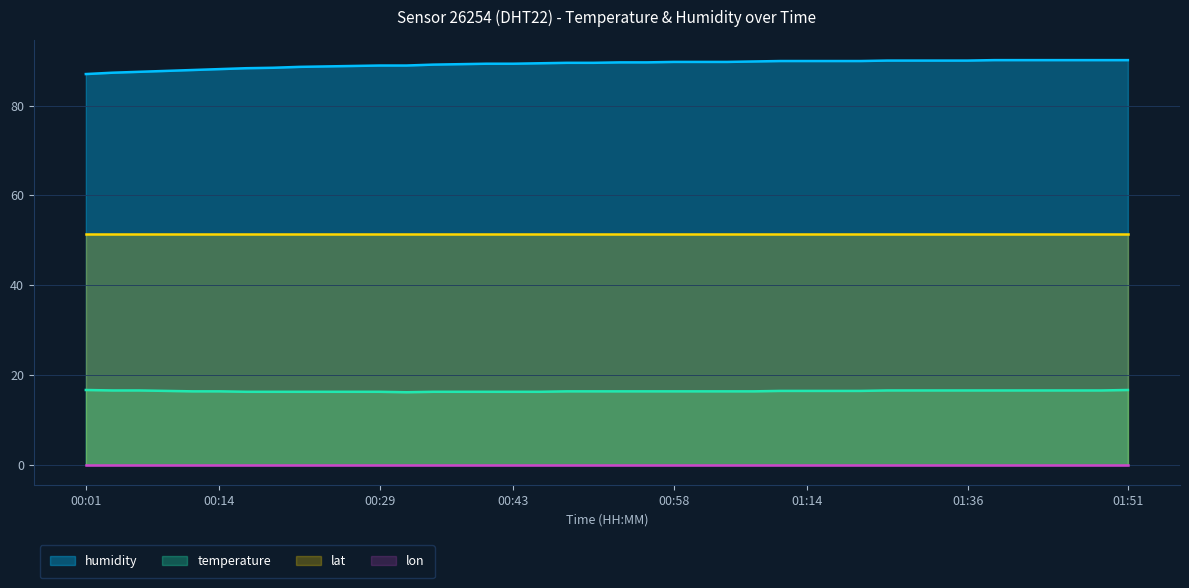

The value of lat at 01:51 is 75.8. True or false?

False